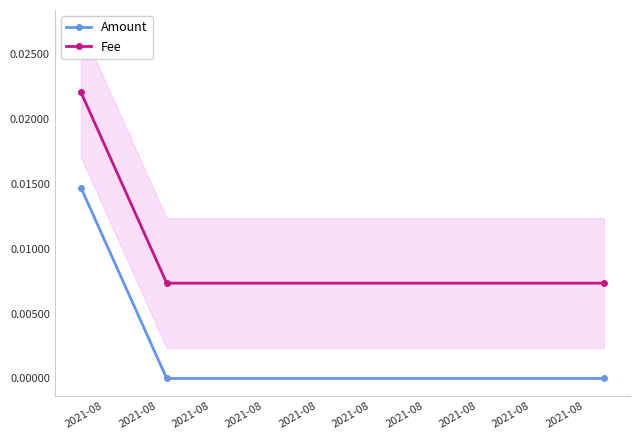

The value of Amount at 2021-08 is 0.0. True or false?

True